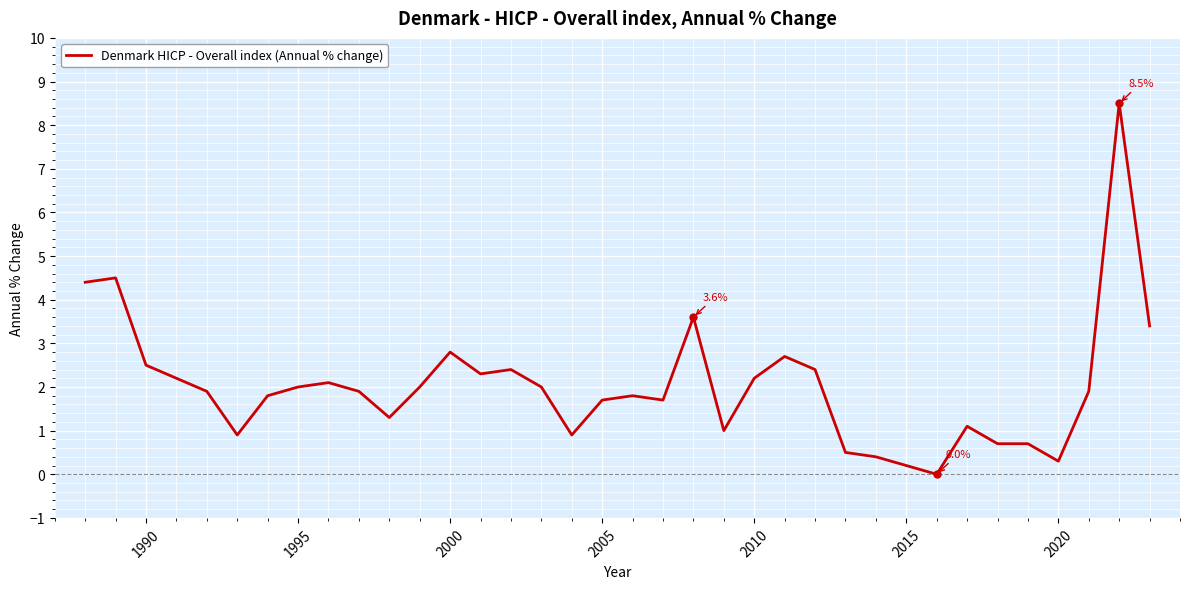

What is the greatest value displayed?

8.5